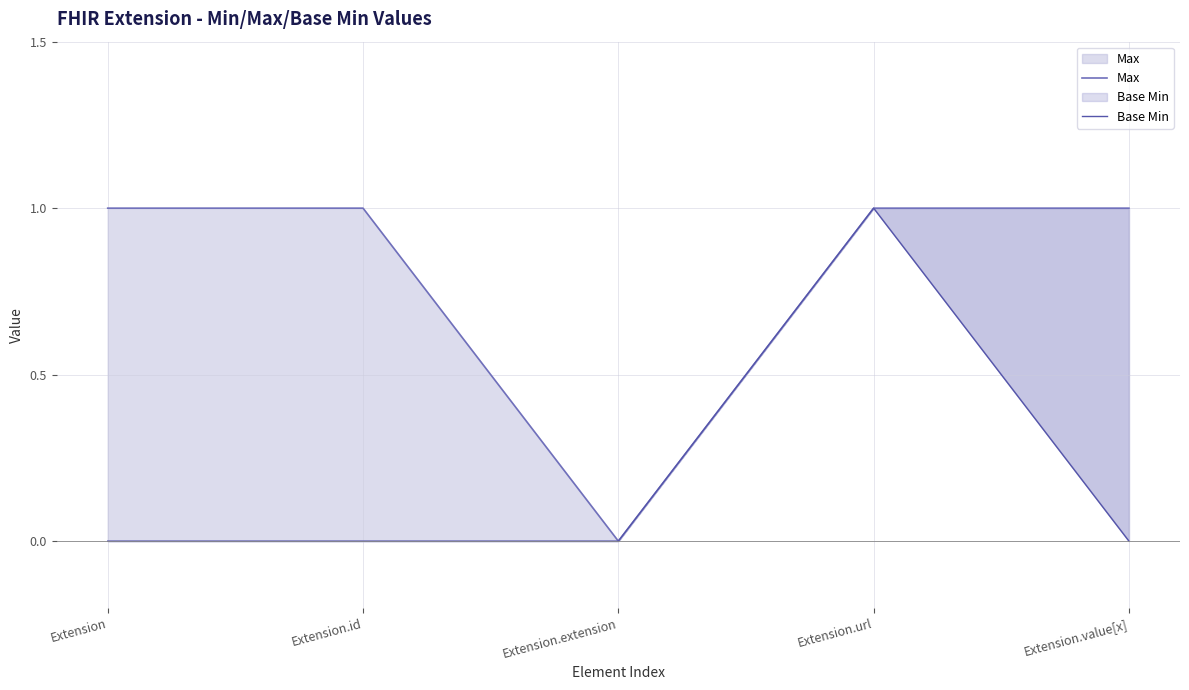

How many values in Max are above zero?

4